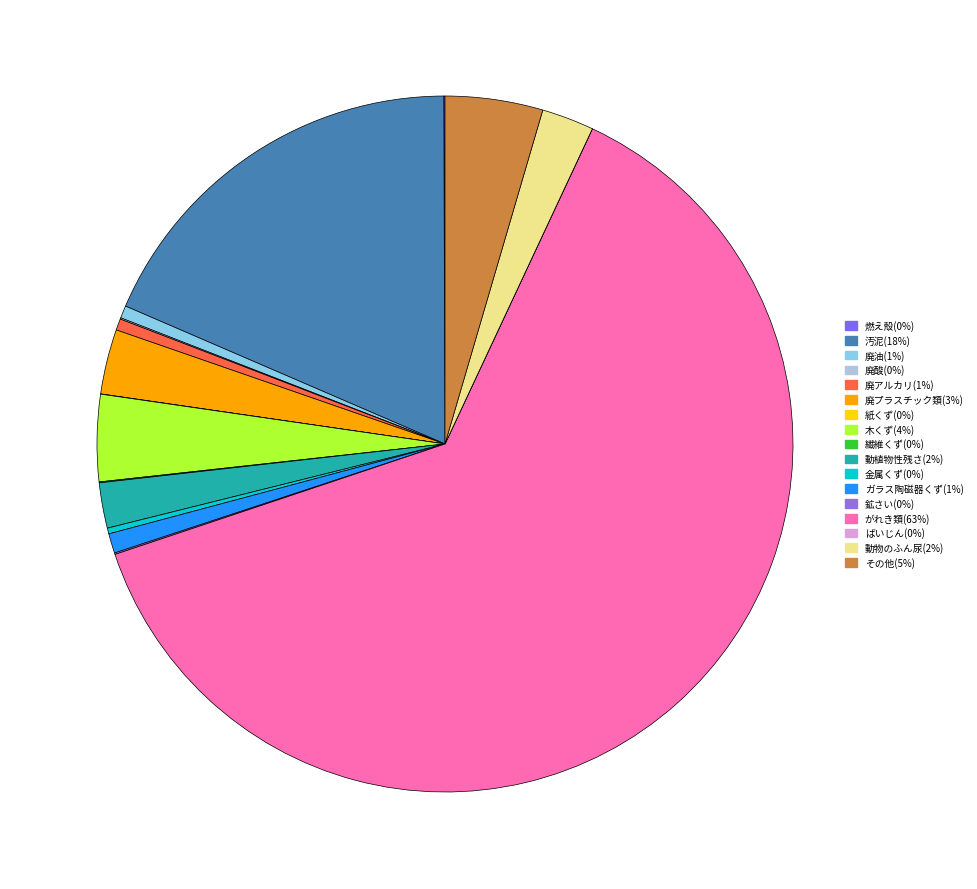

Rank the categories by value from highest to lowest.

がれき類, 汚泥, その他, 木くず, 廃プラスチック類, 動物のふん尿, 動植物性残さ, ガラス陶磁器くず, 廃油, 廃アルカリ, 金属くず, 鉱さい, 廃酸, 燃え殻, 繊維くず, 紙くず, ばいじん